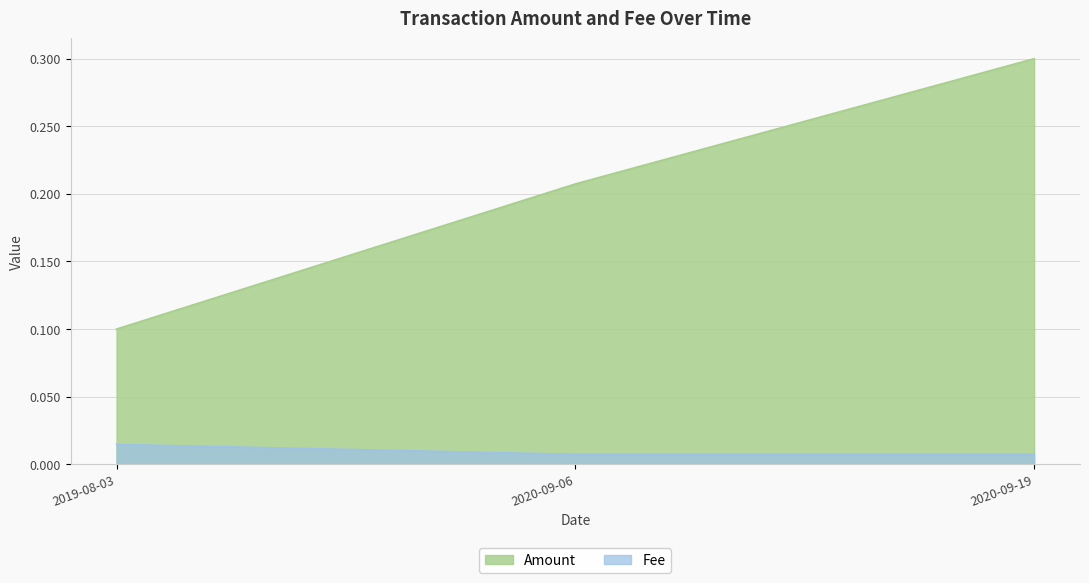

Which series has the largest range (max minus min)?

Amount